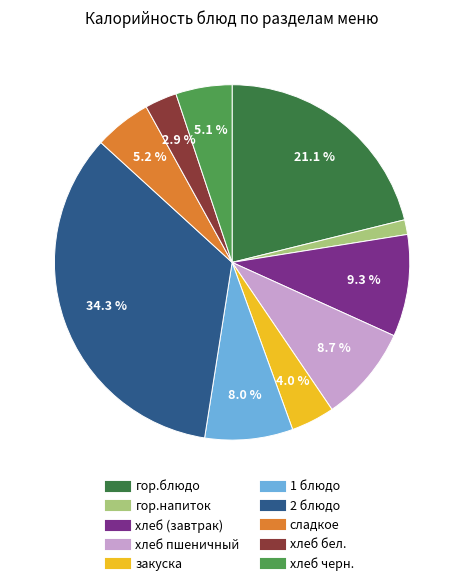

Is it true that сладкое is 1% of the pie?

False